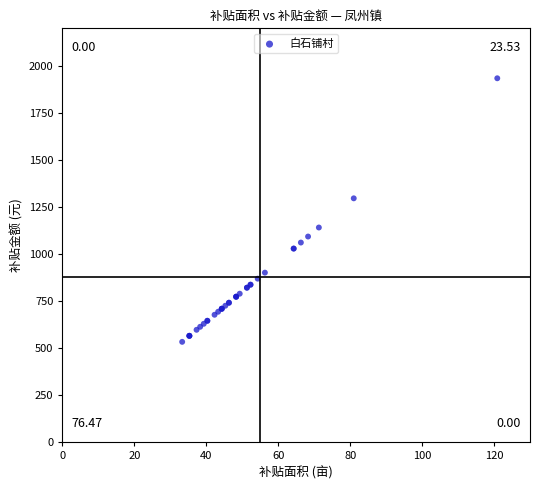

What Y value in the scatter plot is closest to 1233?

1296.0